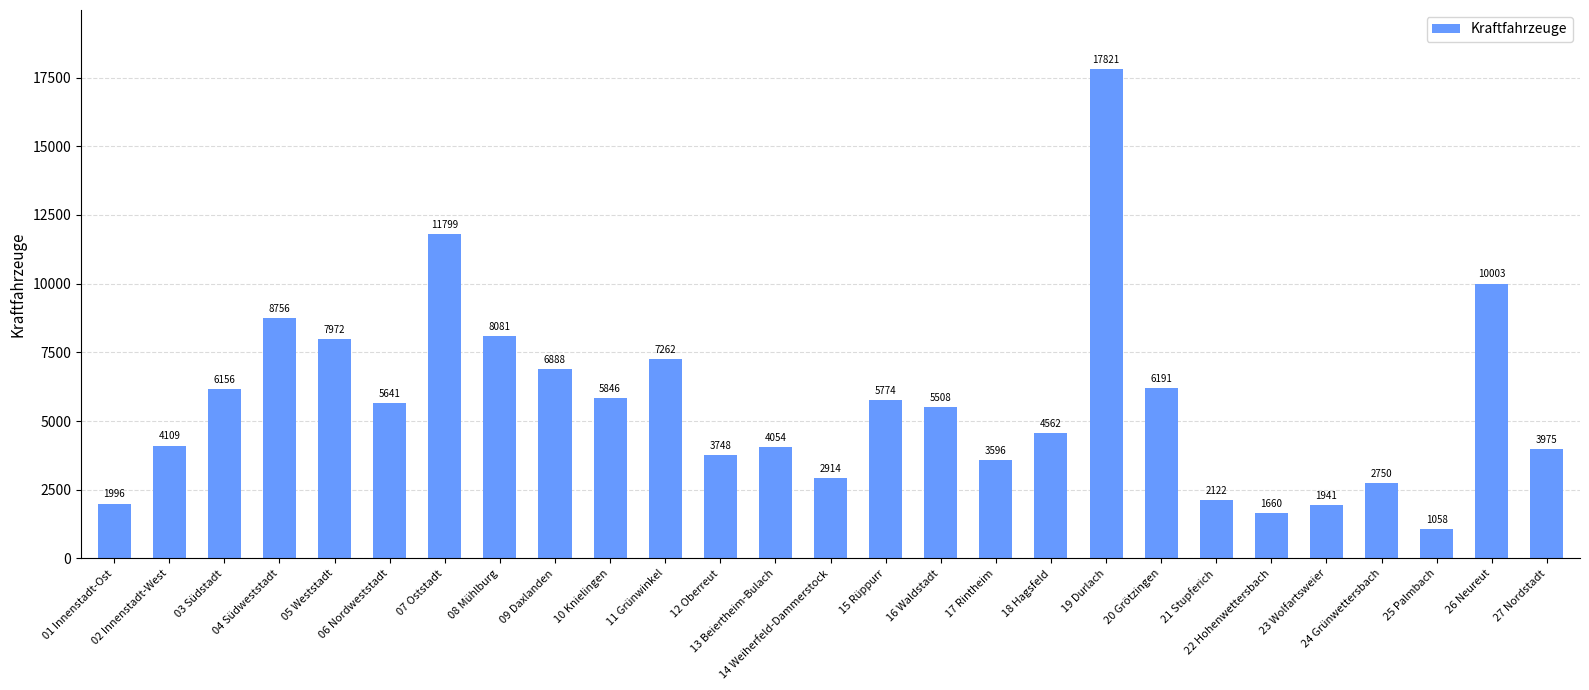

What is the difference between the maximum and minimum values?

16763